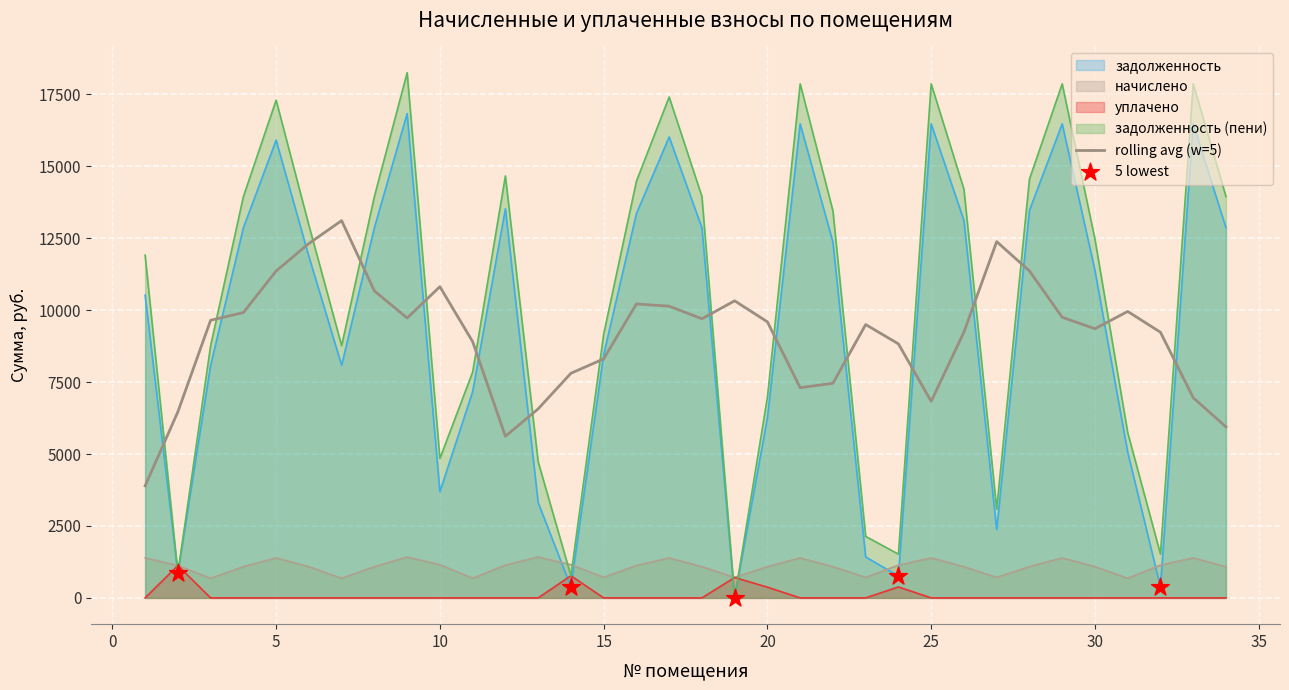

Which series has the largest total across all categories?

задолженность (пени)